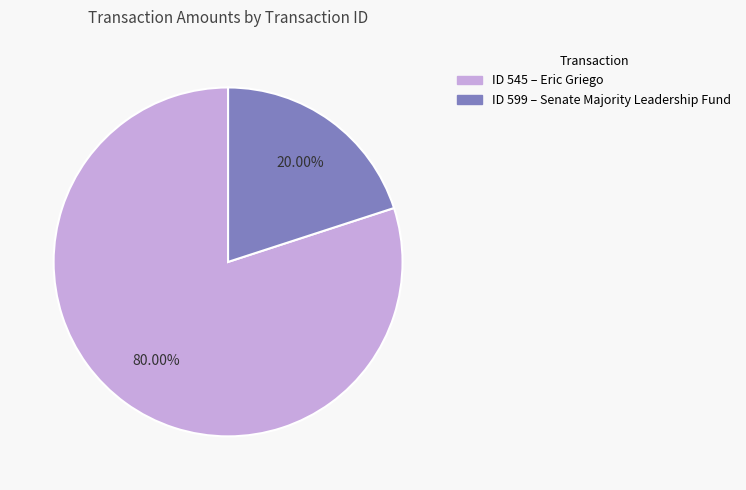

How many segments does this pie chart have?

2